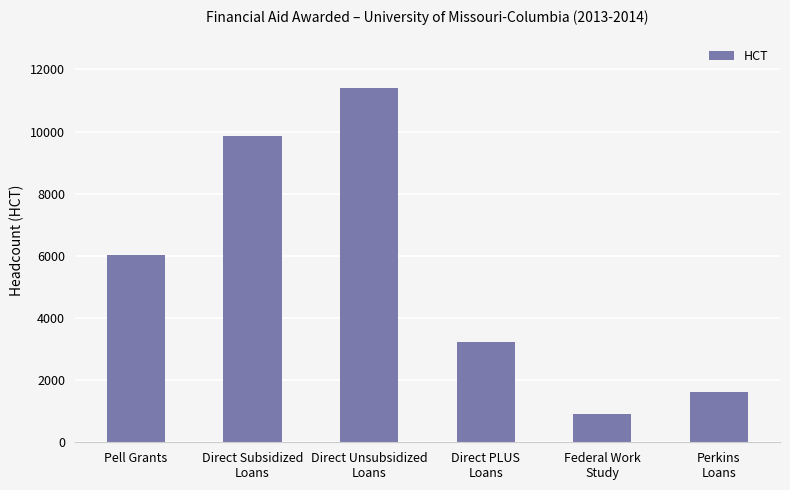

Which label corresponds to the smallest value in the chart?

Federal Work
Study